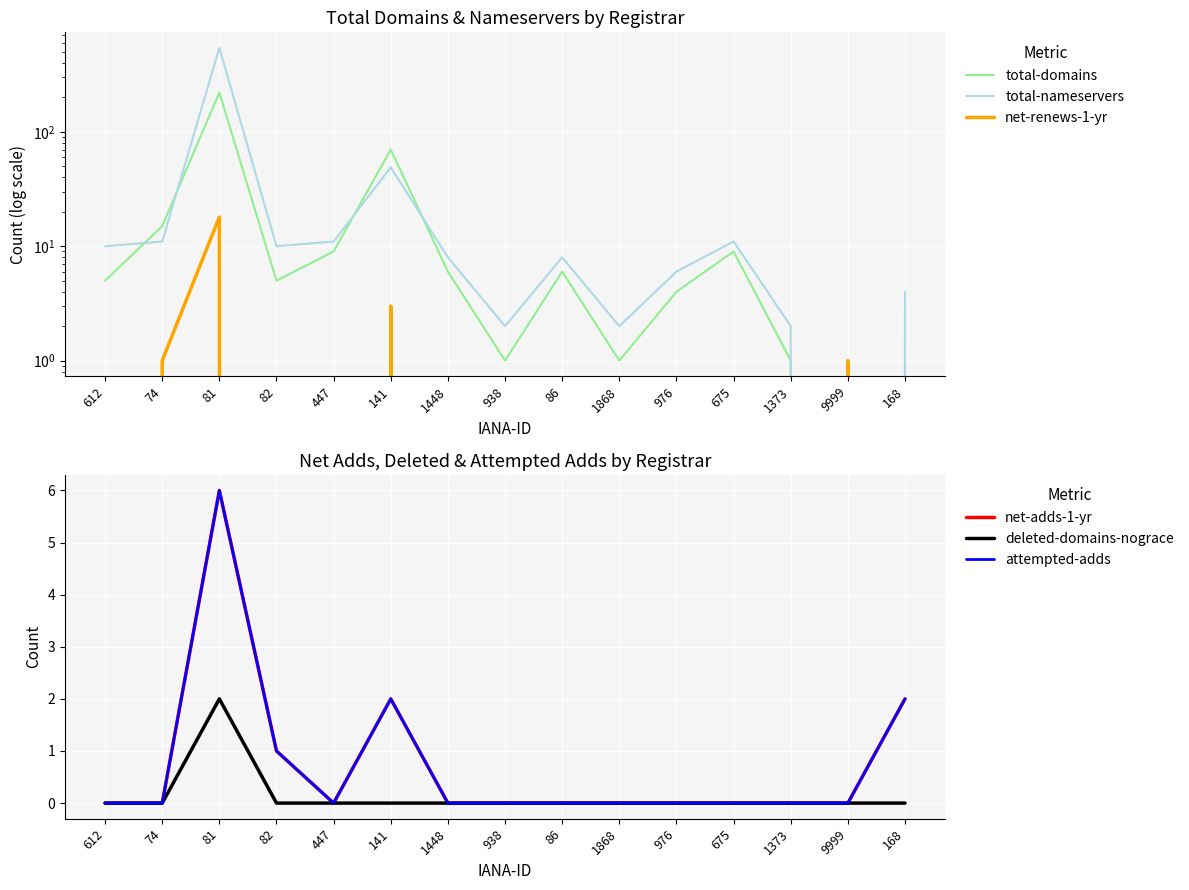

At how many categories does at least one series exceed 198?

1